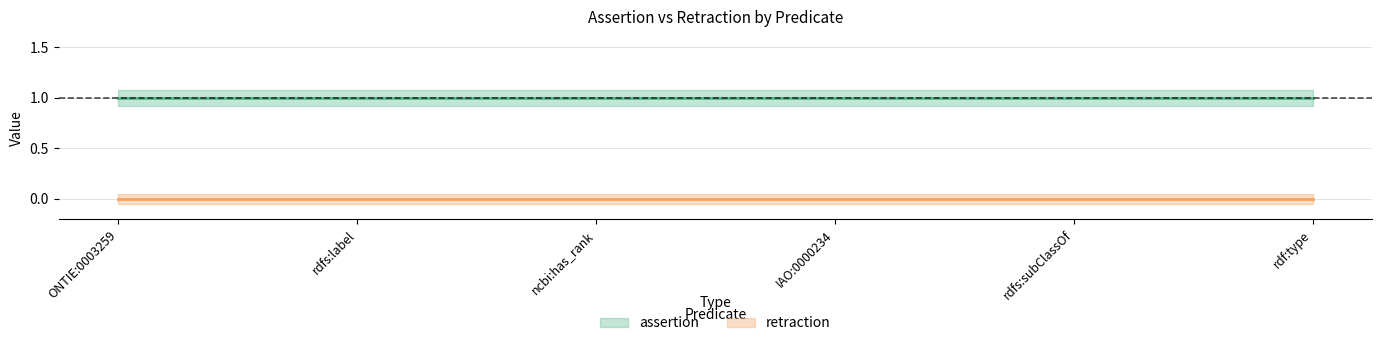

What is the value of the assertion point at the 5th from the left?

1